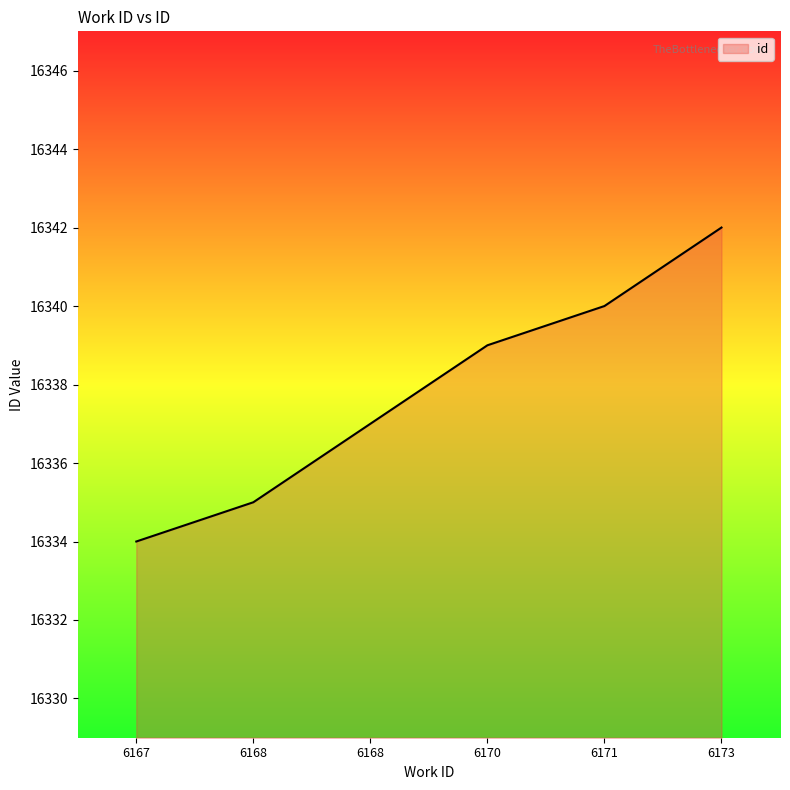

Count the number of data series in this chart.

1